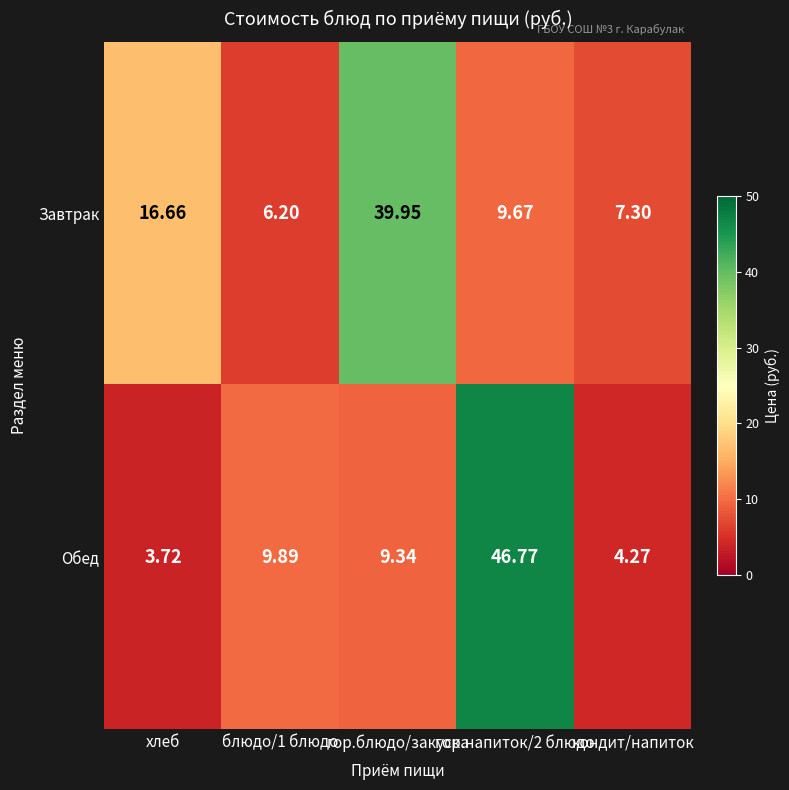

Rank the series at блюдо/1 блюдо from lowest to highest value.

Завтрак, Обед